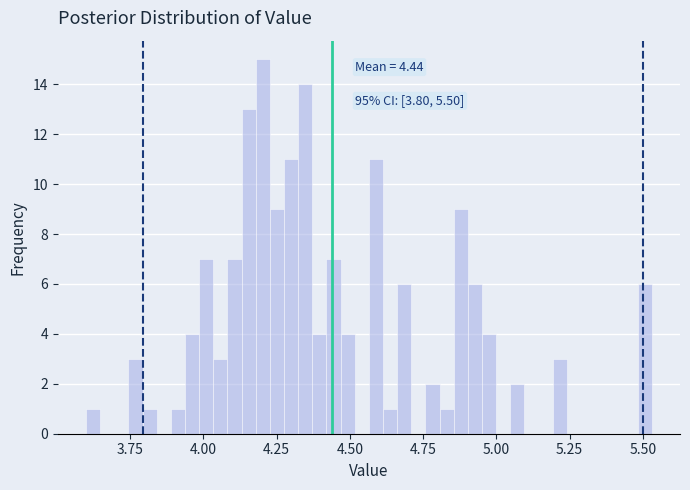

Around what value on the x-axis is the tallest bar? Give the approximate position of its centre, as read against the axis.

4.20